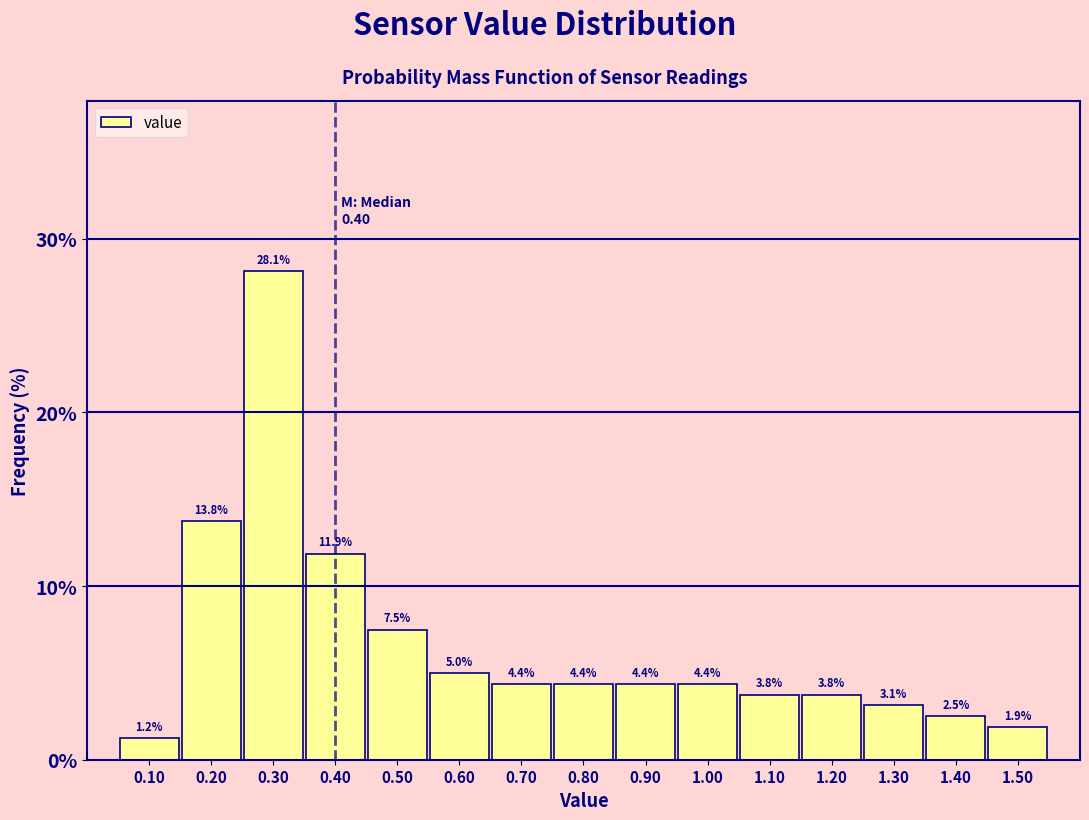

What is the height of the bar covering 0.45 to 0.55 on the x-axis?

7.5